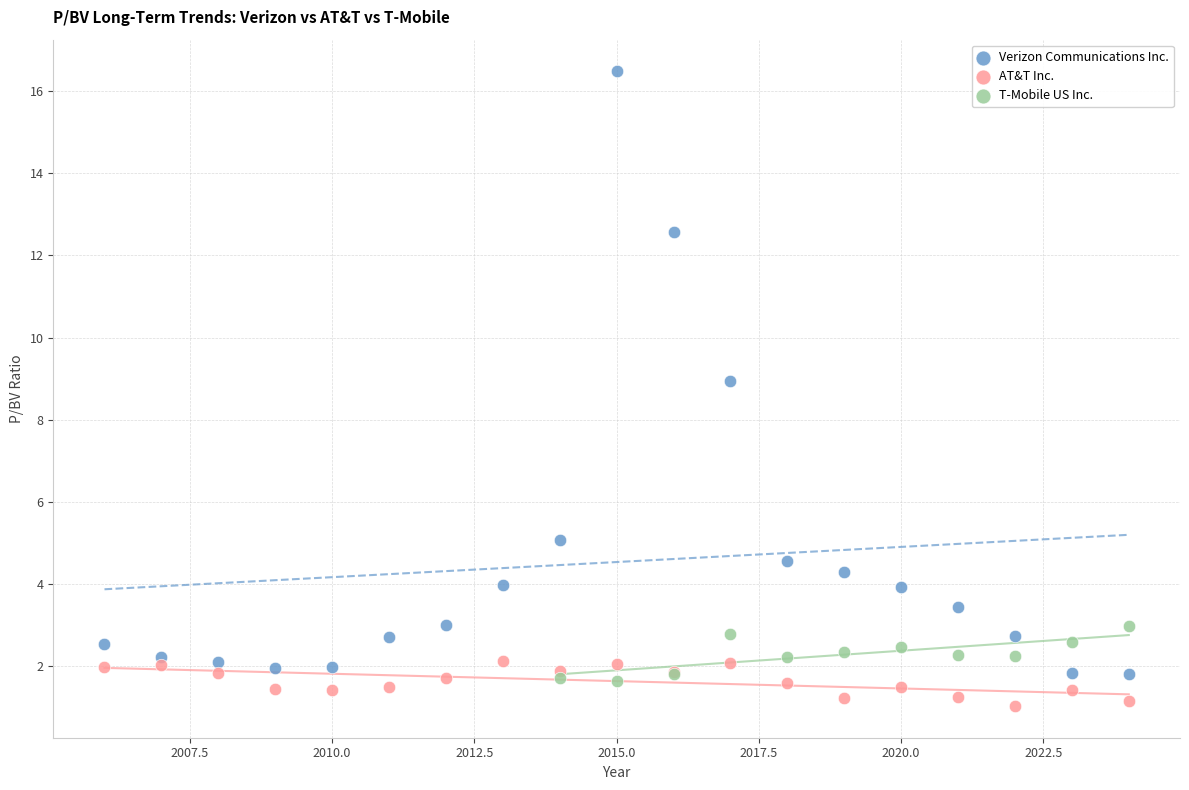

Which series reaches the maximum Y coordinate?

Verizon Communications Inc.